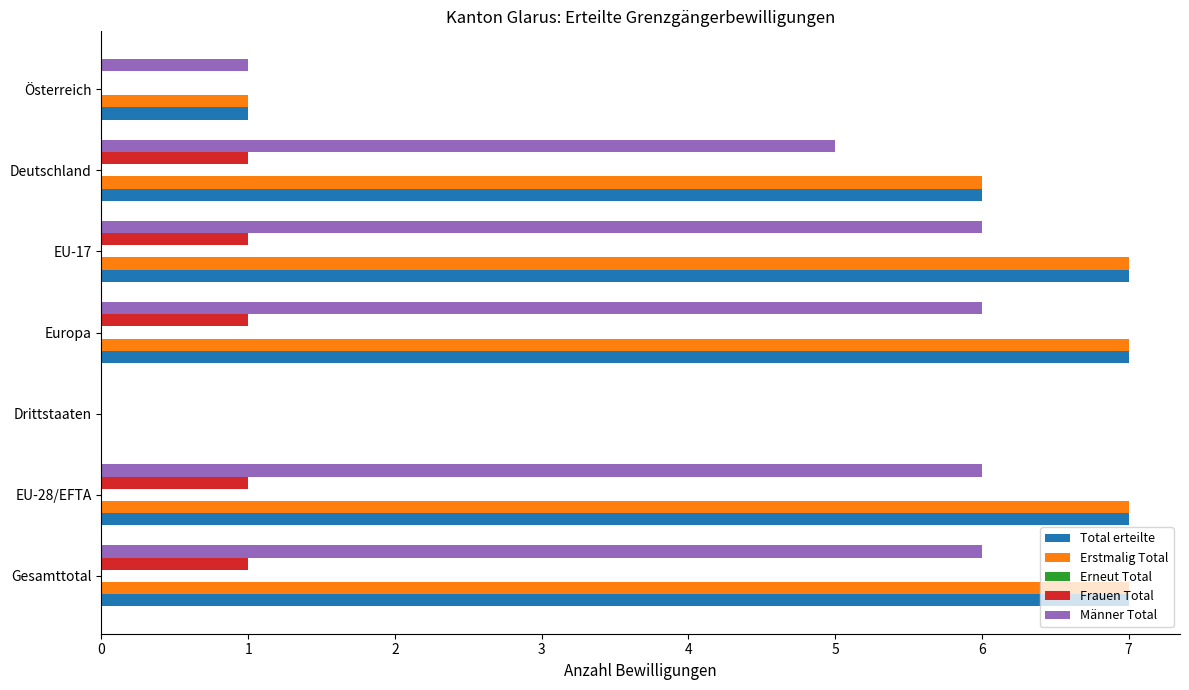

Is the value of Frauen Total at Drittstaaten greater than the value of Total erteilte at Österreich?

No